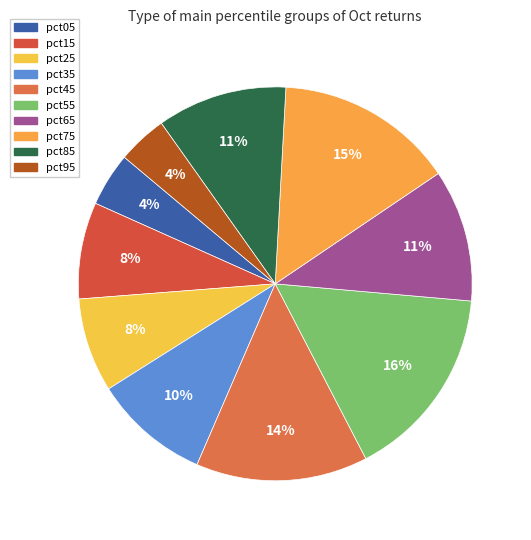

True or false: pct45 accounts for 14% of the total.

True